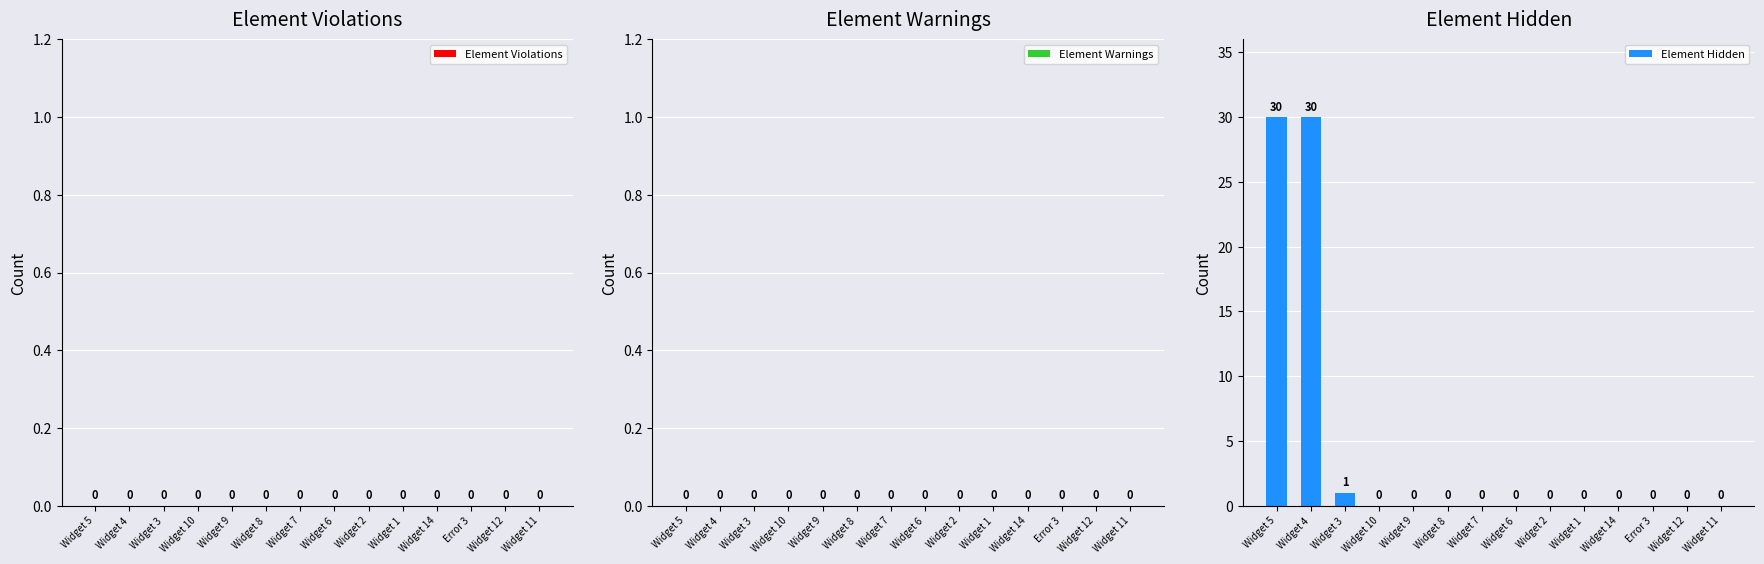

Which has a higher value, Widget 10 or Widget 3?

Widget 3